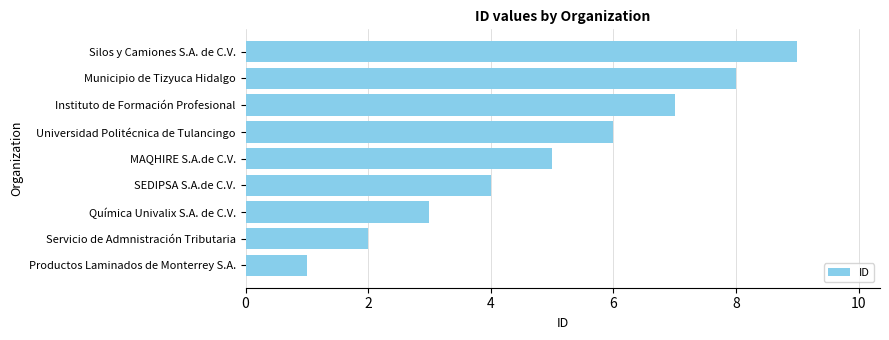

How many series are shown in this chart?

1